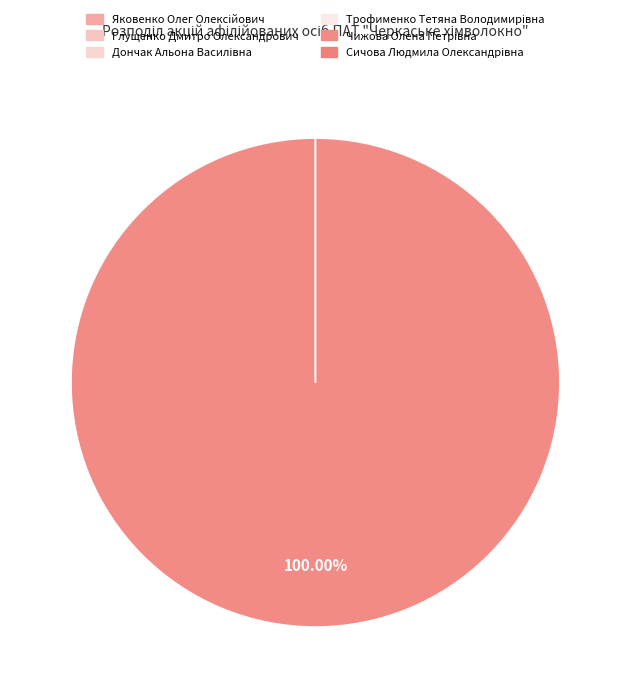

Do Глущенко Дмитро Олександрович and Дончак Альона Василівна together represent more than half of the pie?

No